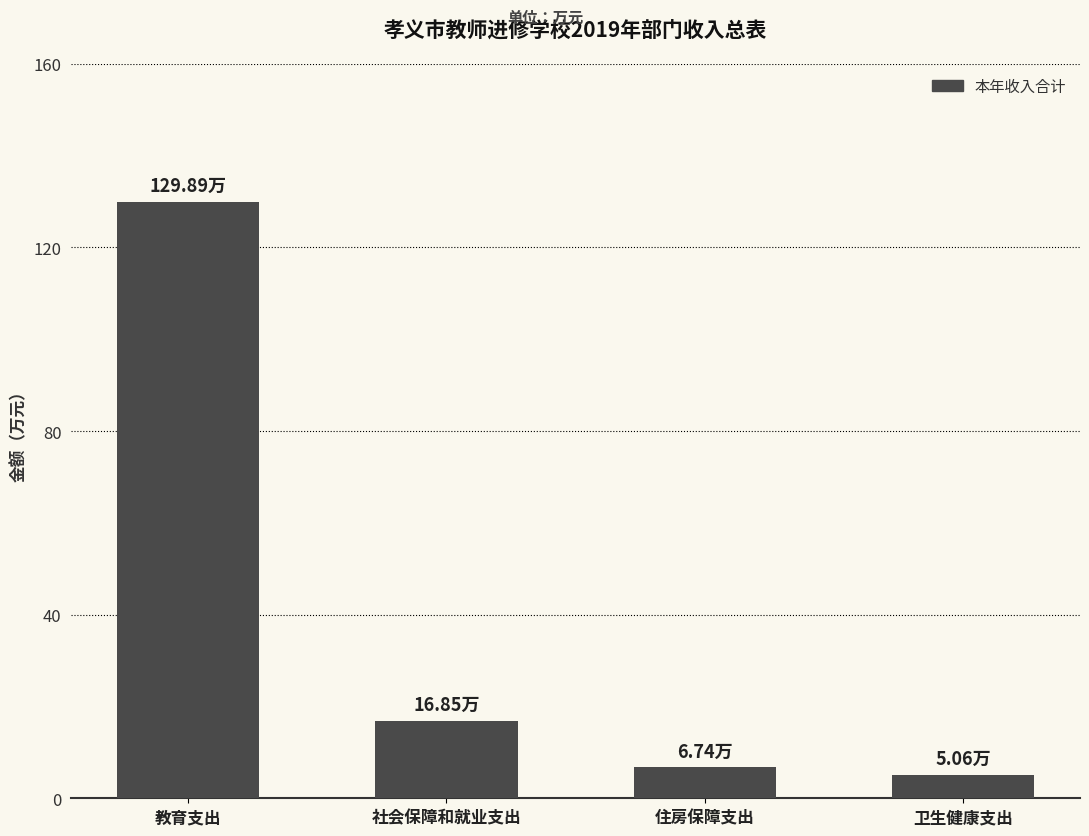

Rank the categories by value from lowest to highest.

卫生健康支出, 住房保障支出, 社会保障和就业支出, 教育支出